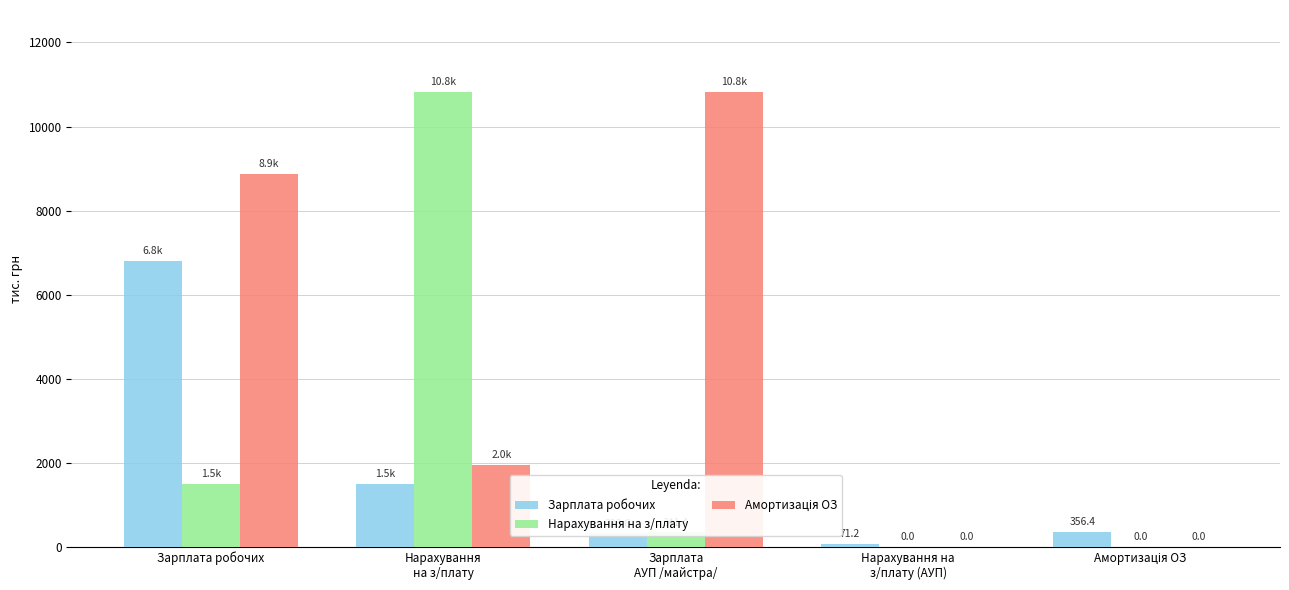

True or false: Нарахування на з/плату has a value of 1497.2 at Зарплата робочих.

True